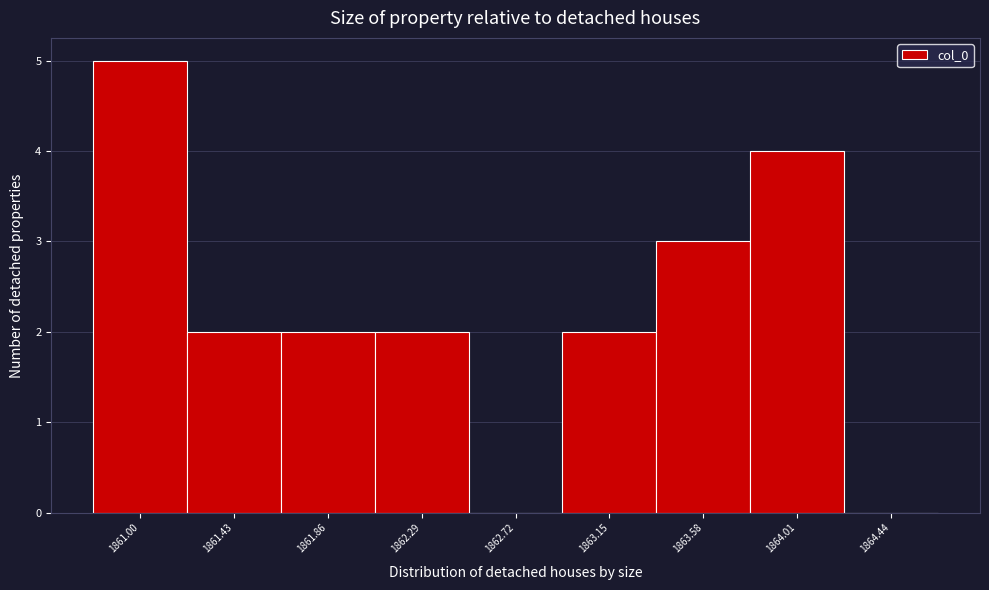

Reading right to left, what are all the values shown in this chart?

1864.44=0	1864.01=4	1863.58=3	1863.15=2	1862.72=0	1862.29=2	1861.86=2	1861.43=2	1861.00=5